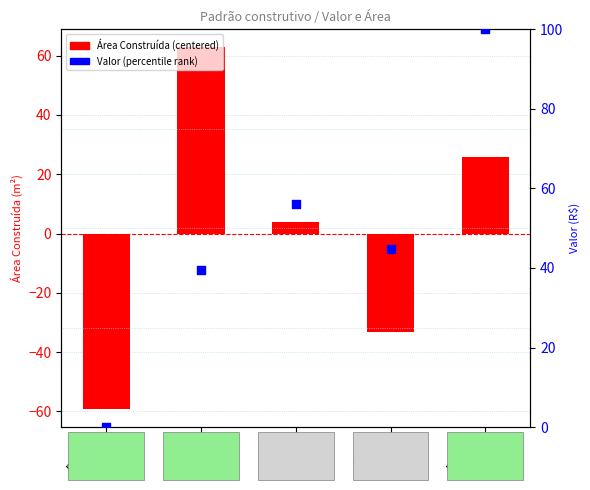

At how many categories does at least one series exceed -39?

5